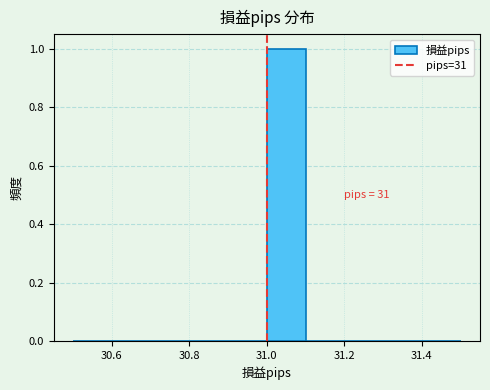

Which range on the x-axis has the tallest bar?

31.0 to 31.1